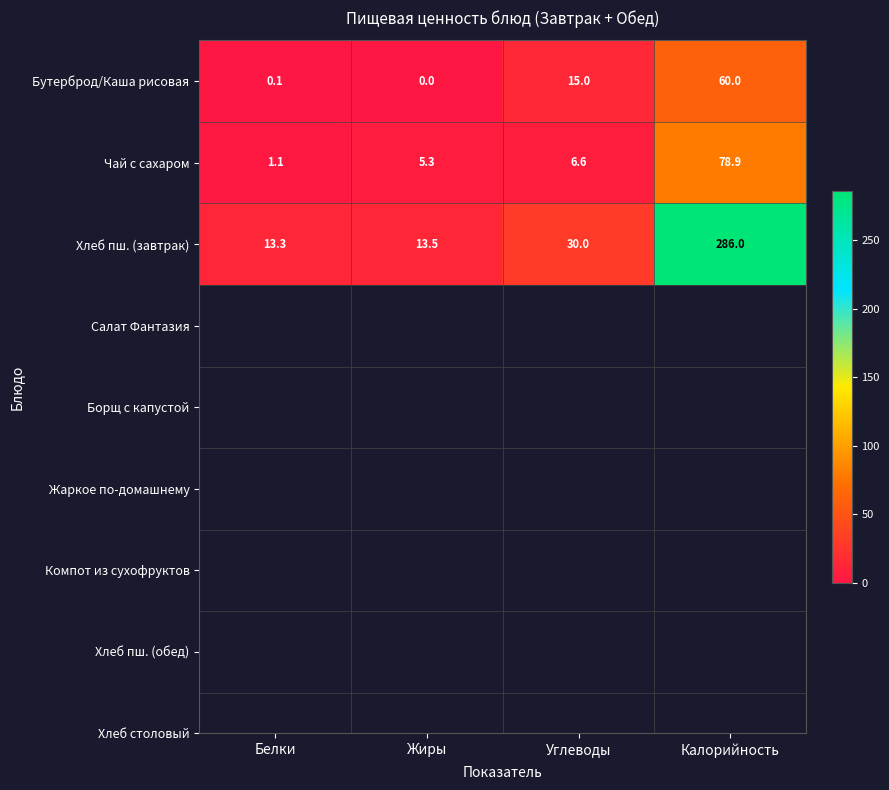

At which category is the sum across all series the highest?

Калорийность